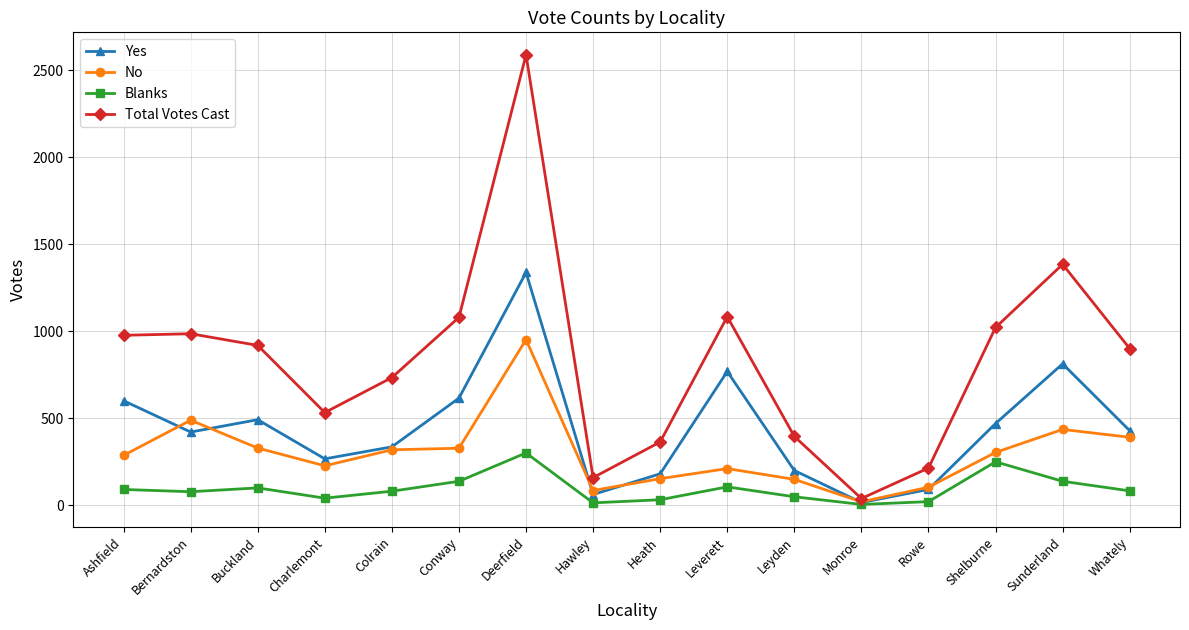

True or false: Yes has a value of 288 at Heath.

False